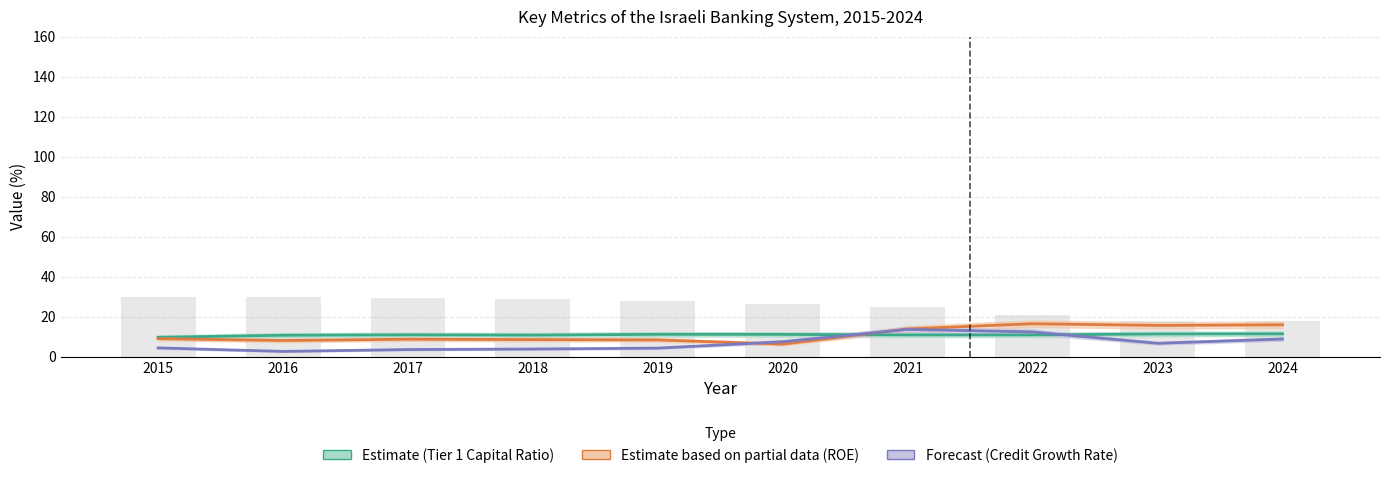

What is the total value across all series at 2022?

60.2